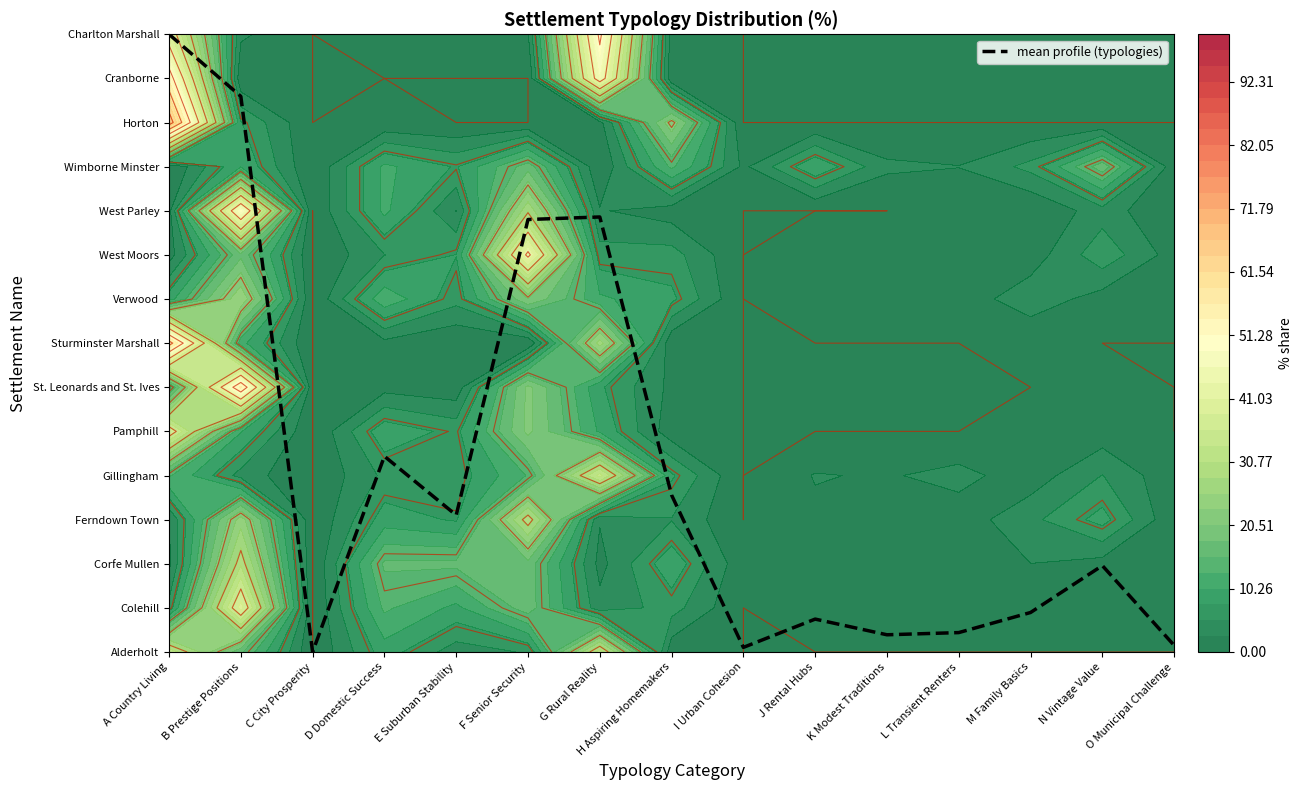

Reading right to left, extract all data points from this chart.

0.2	2.0	0.9	0.4	0.4	0.7	0.1	3.6	9.9	9.8	3.1	4.4	0.0	12.6	14.0